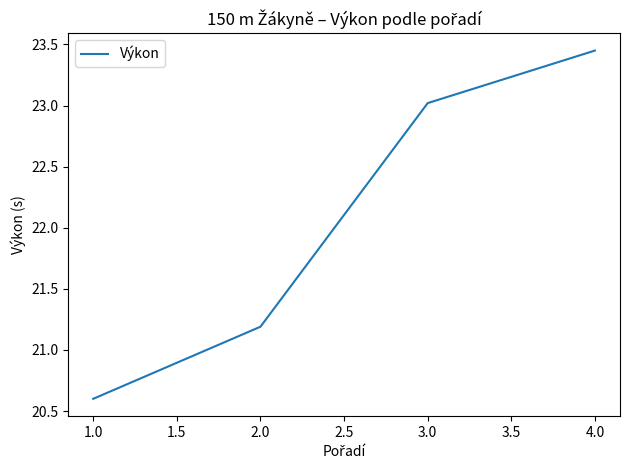

What is the minimum value shown in the chart?

20.6